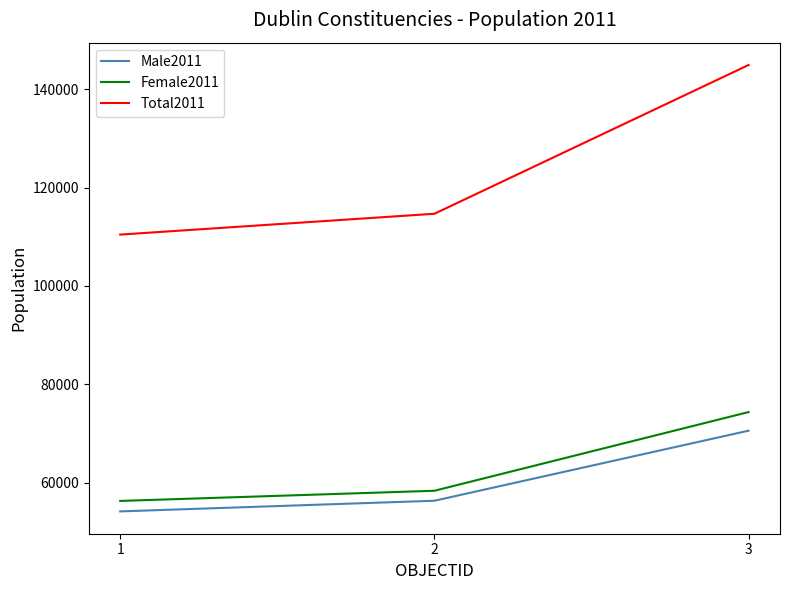

Is the value of Female2011 at 1 greater than the value of Total2011 at 1?

No